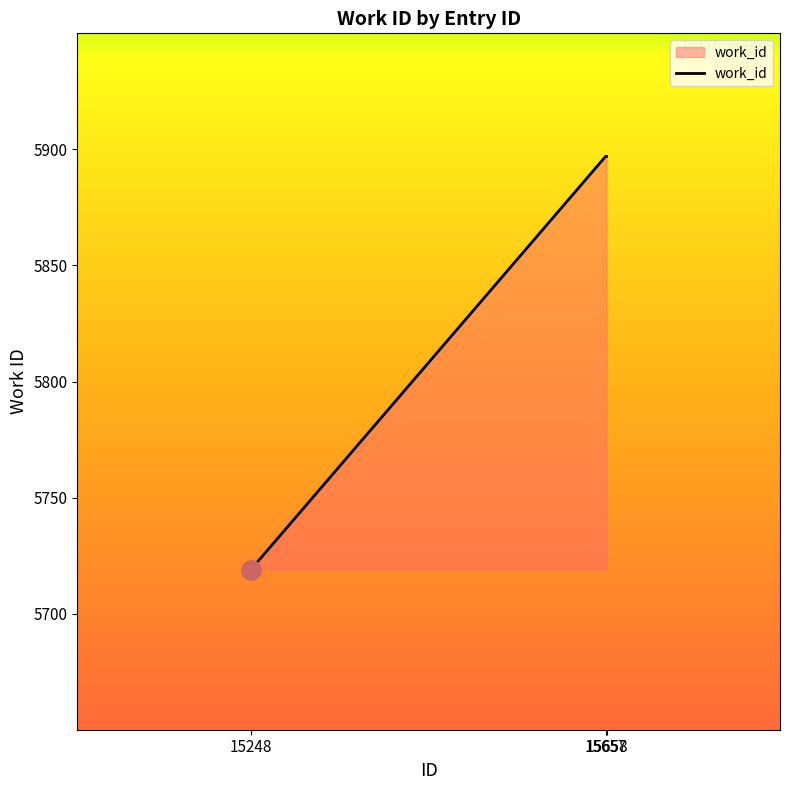

What is the average value?

5838